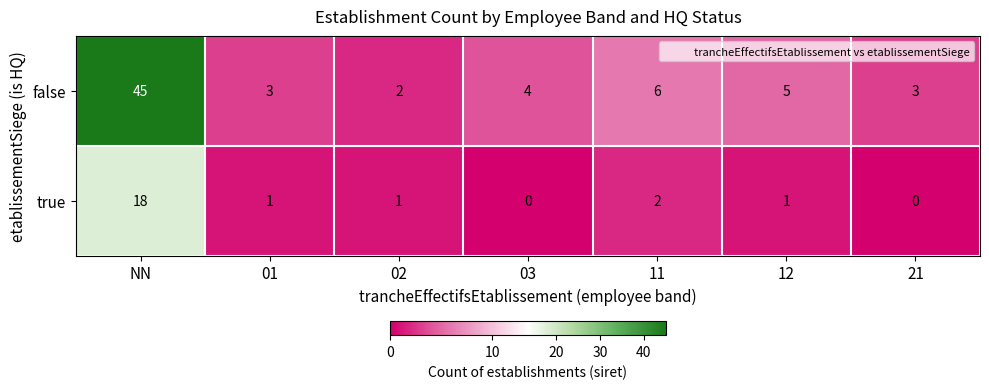

Is it true that true equals 1 at 12?

True